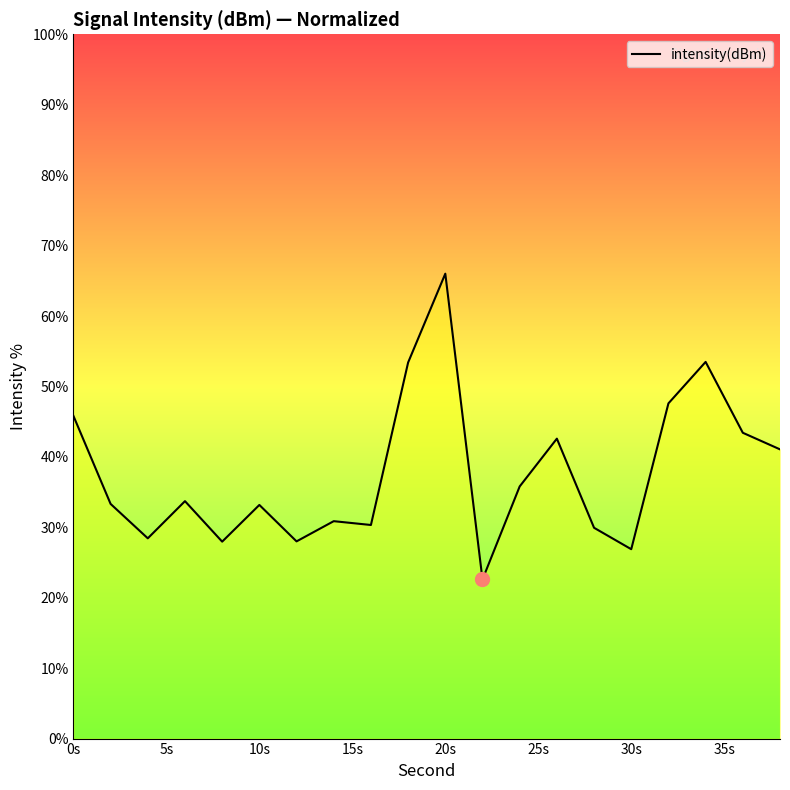

What is the difference between the maximum and minimum values?

43.4